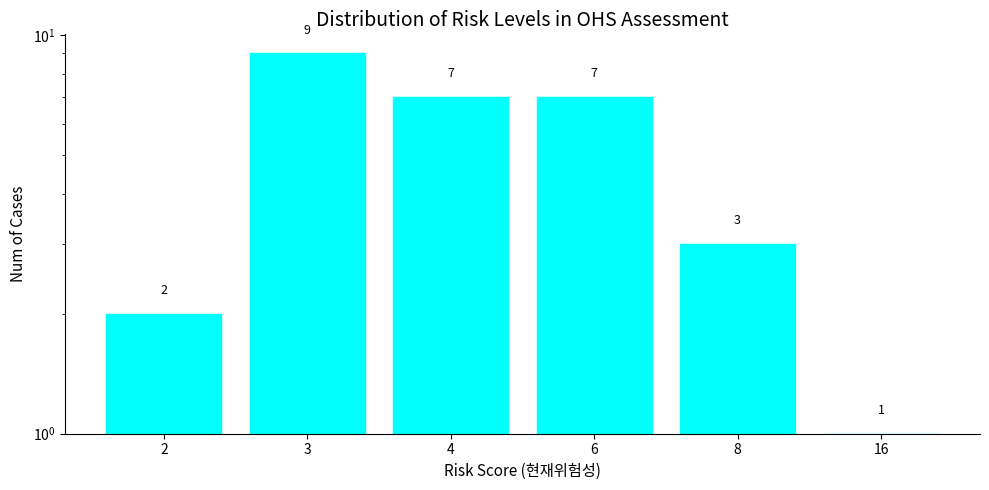

Count the values in the range 2 to 7.

4